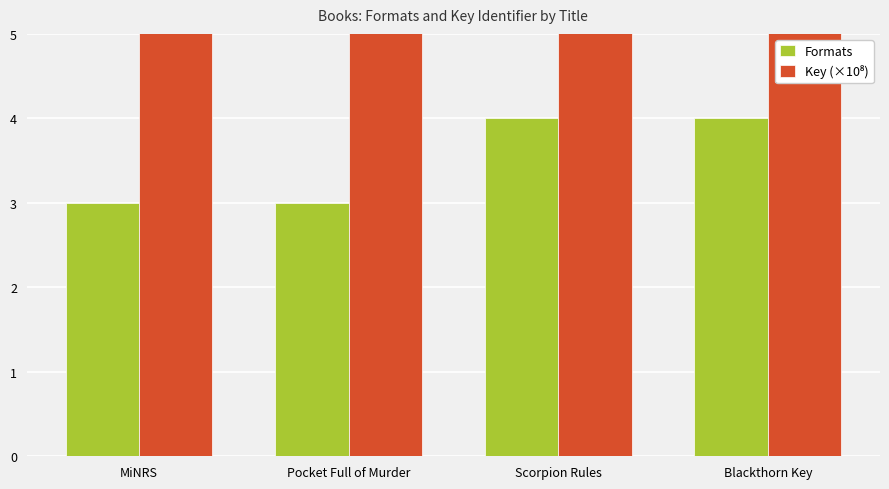

Rank the series at Pocket Full of Murder from highest to lowest value.

Key (×10⁸), Formats